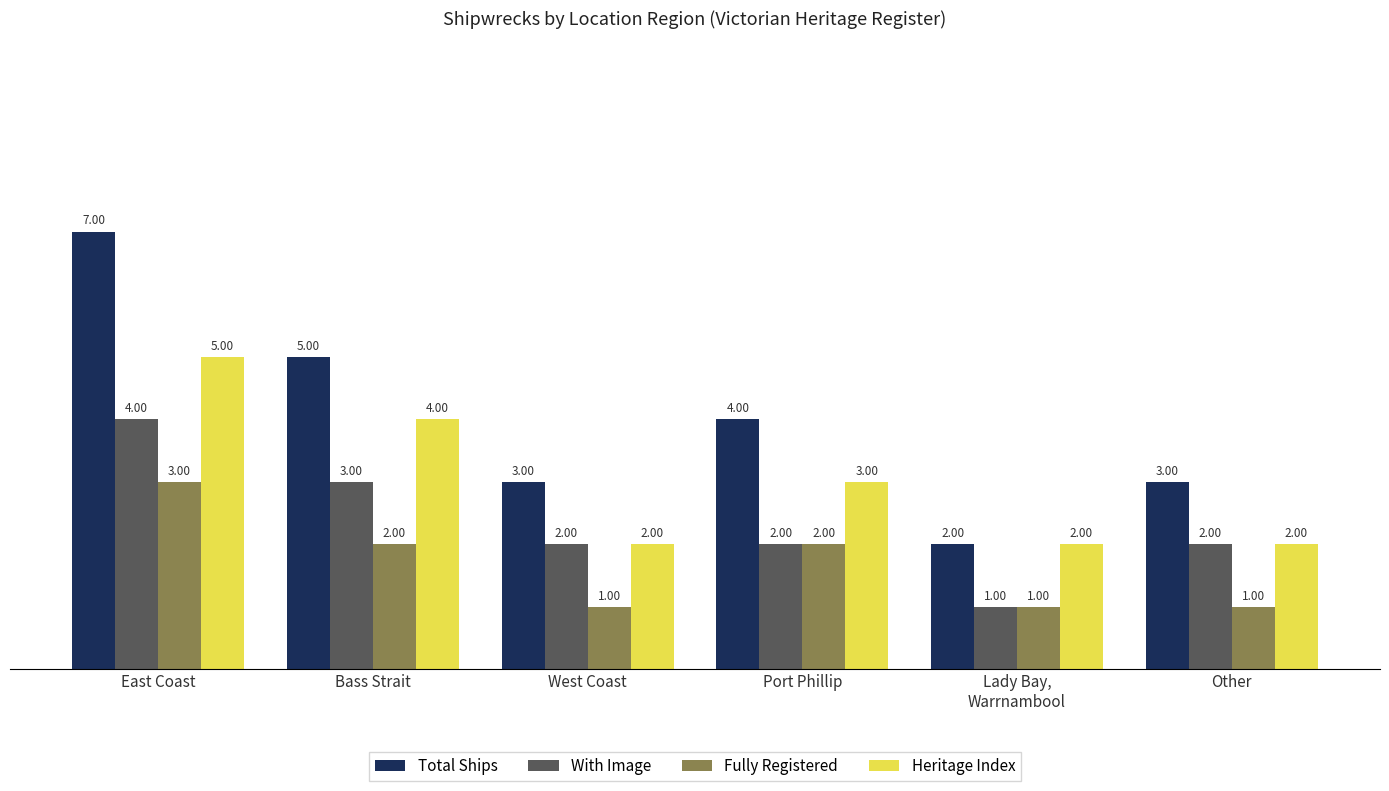

Reading left to right, extract all data points from this chart.

Total Ships: 7	5	3	4	2	3
With Image: 4	3	2	2	1	2
Fully Registered: 3	2	1	2	1	1
Heritage Index: 5	4	2	3	2	2